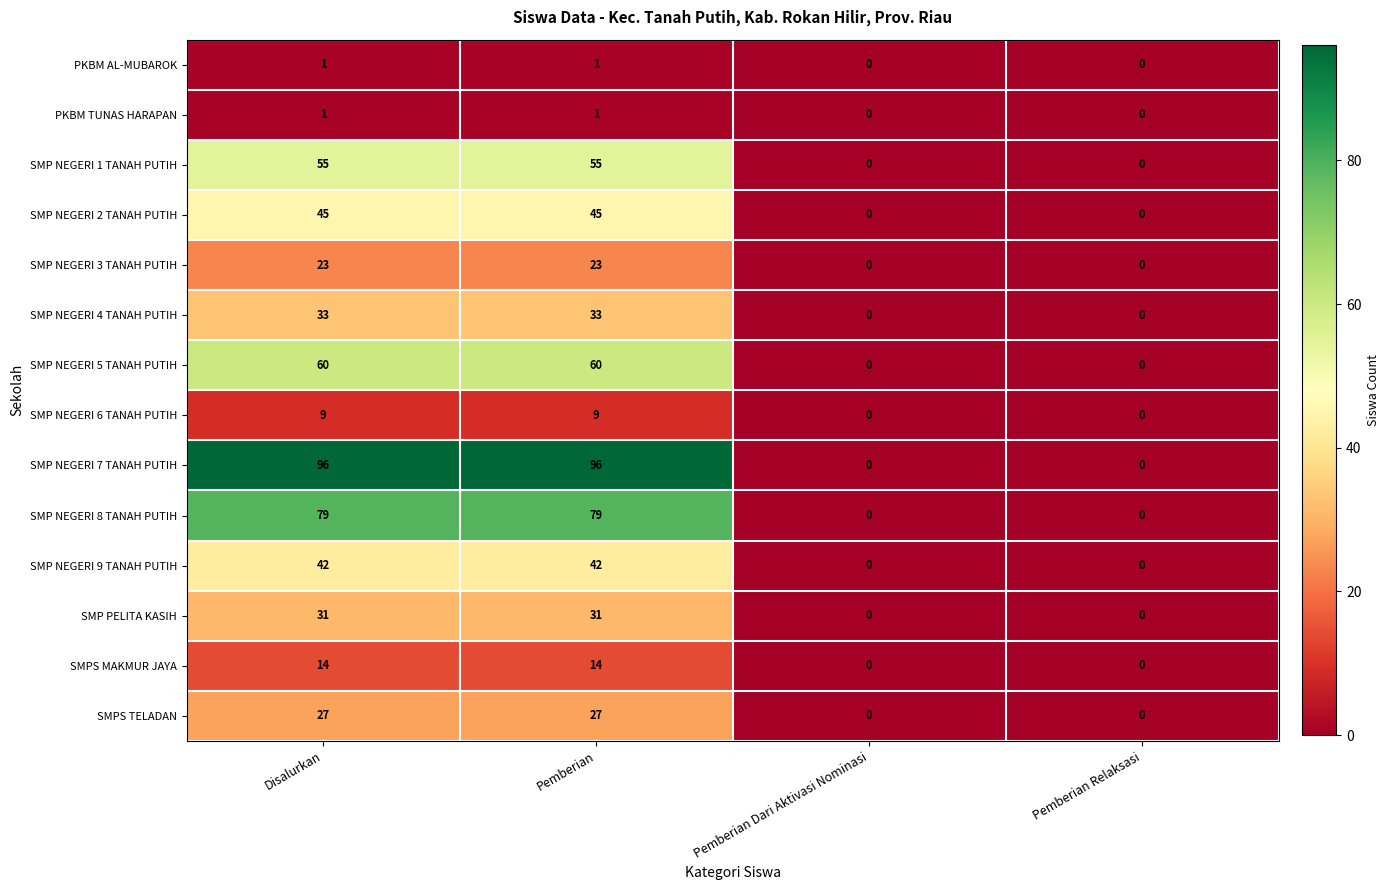

What is the greatest value displayed?

96